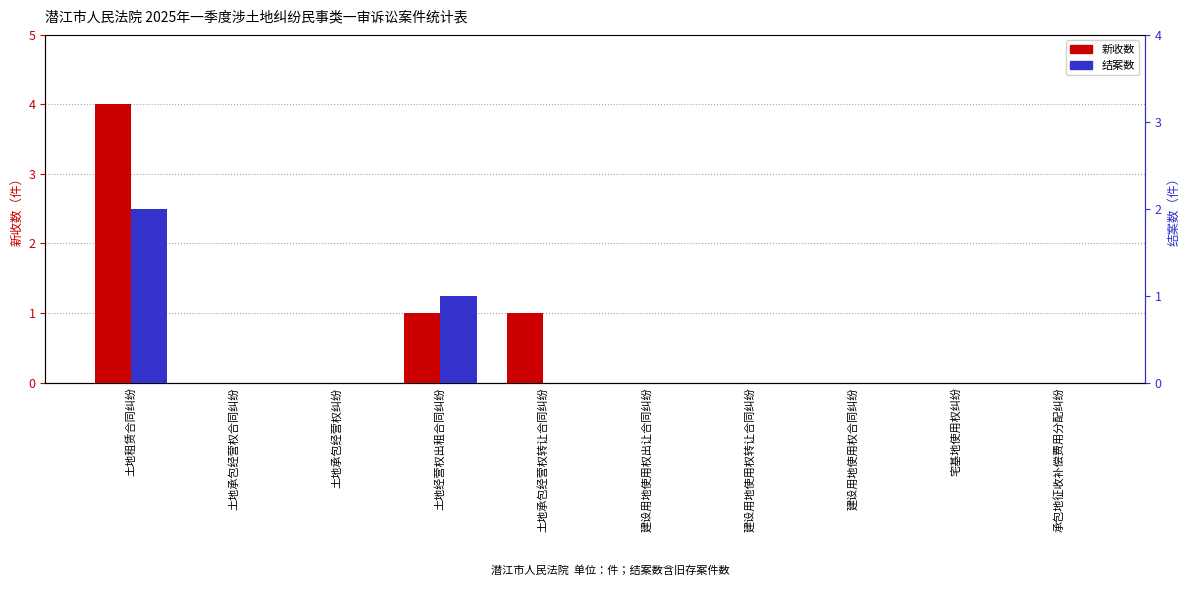

True or false: 新收数 has a value of -1 at 建设用地使用权出让合同纠纷.

False